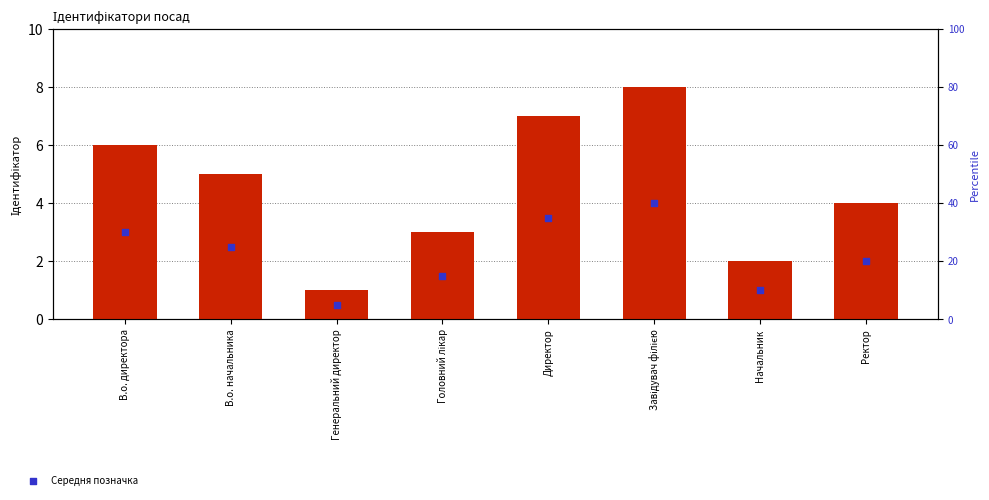

Which series has the largest Y range (max minus min)?

Ідентифікатор